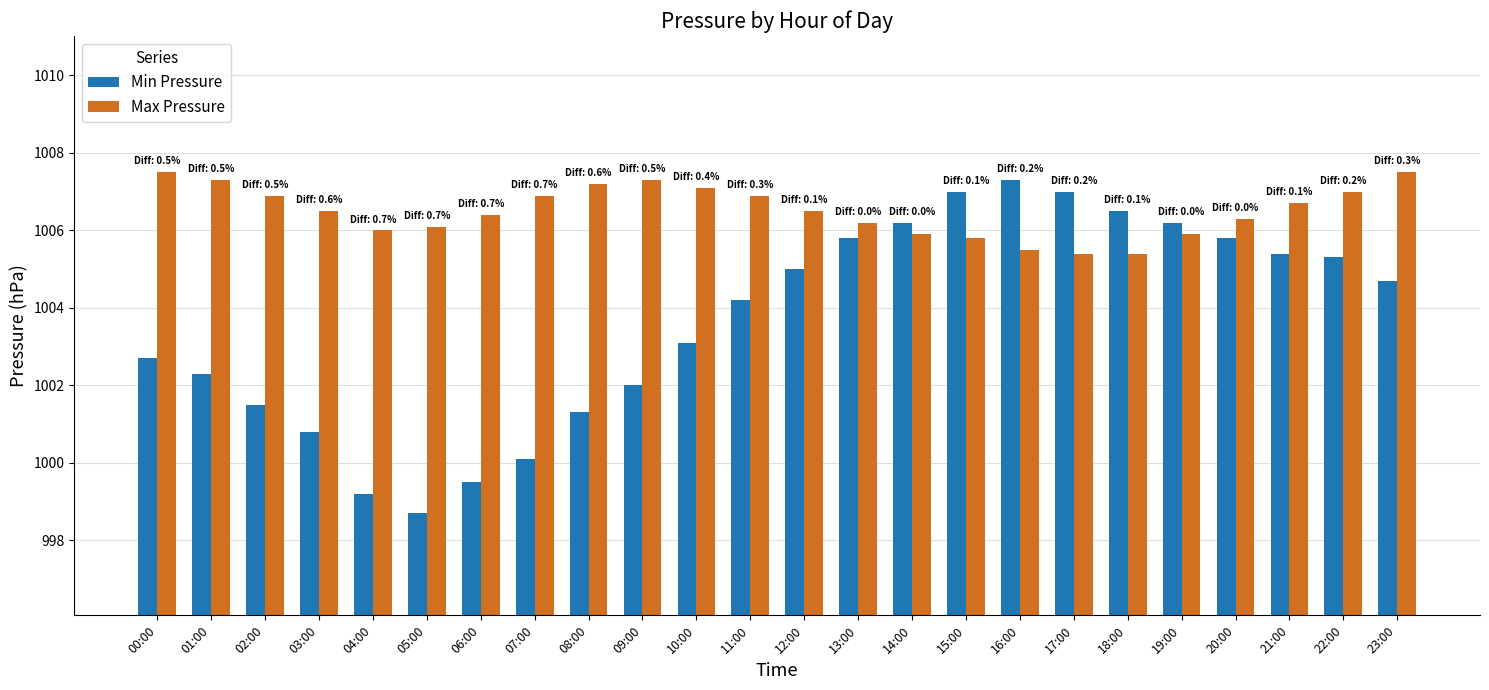

Which series has the largest total across all categories?

Max Pressure